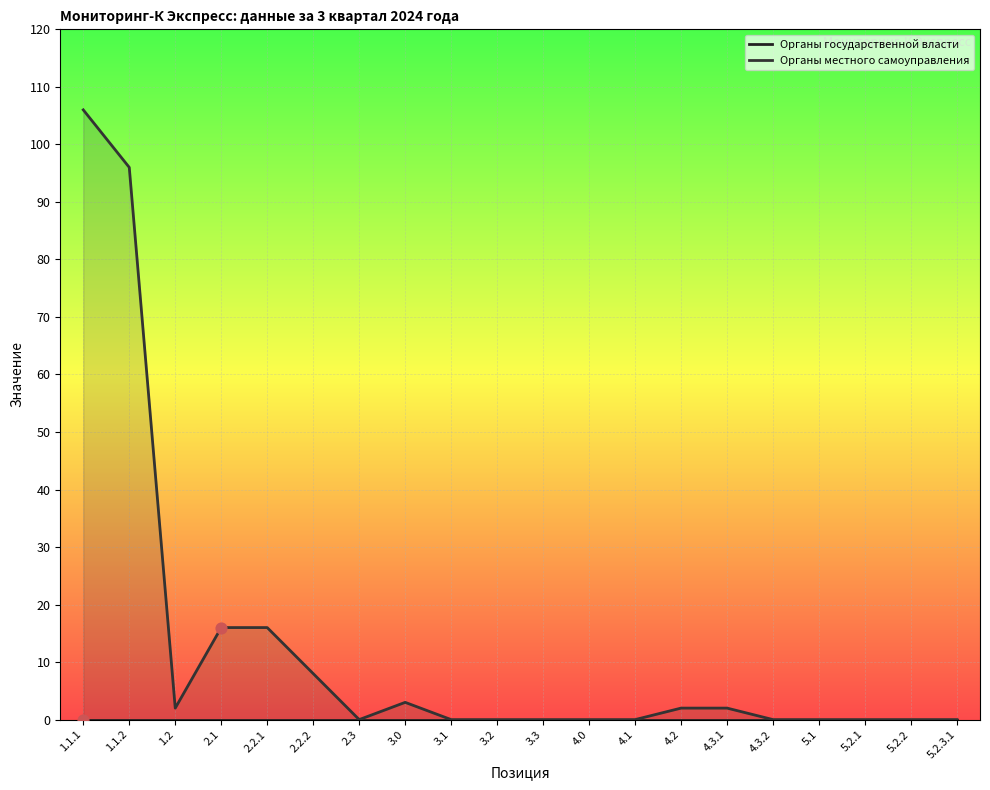

Is the value of Органы государственной власти at 4.3.2 greater than the value of Органы местного самоуправления at 3.2?

No